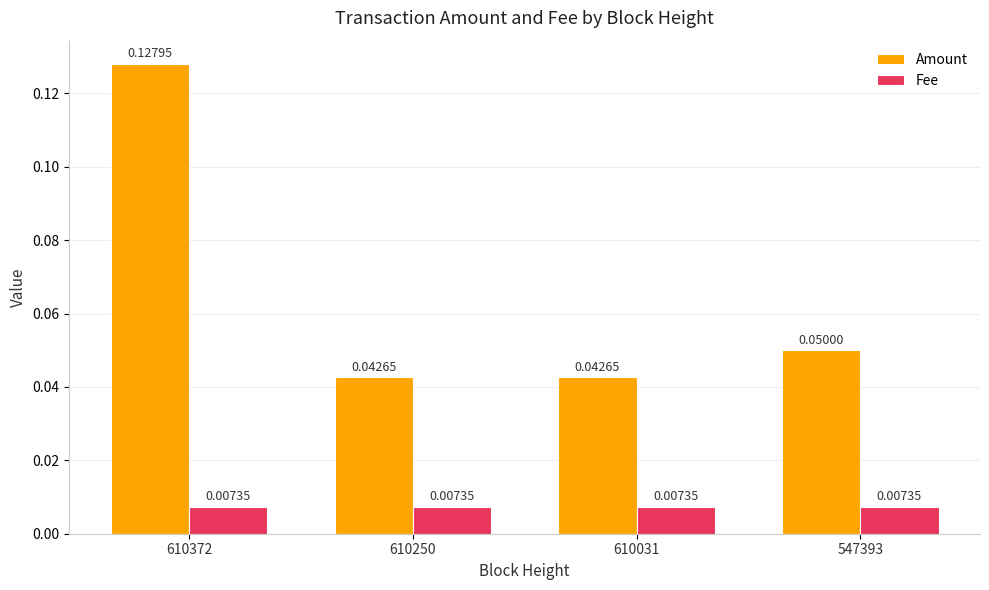

Rank the series by their maximum value, from lowest to highest.

Fee, Amount